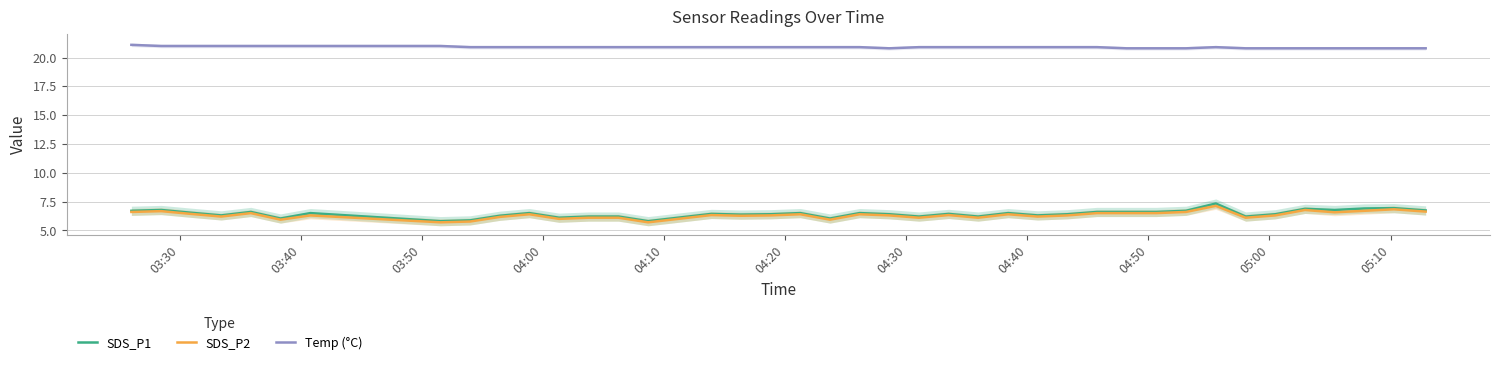

What is the minimum value for Temp (°C)?

20.8